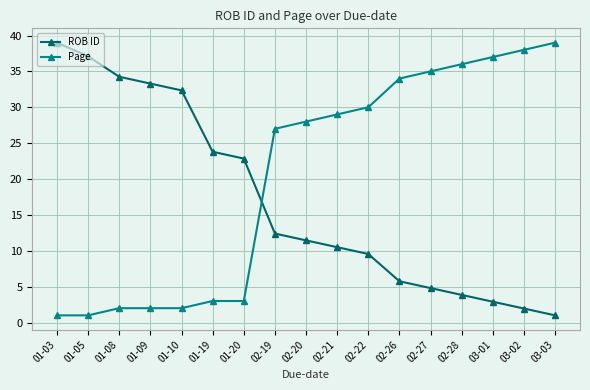

Does the chart display data point markers on the line(s)?

Yes